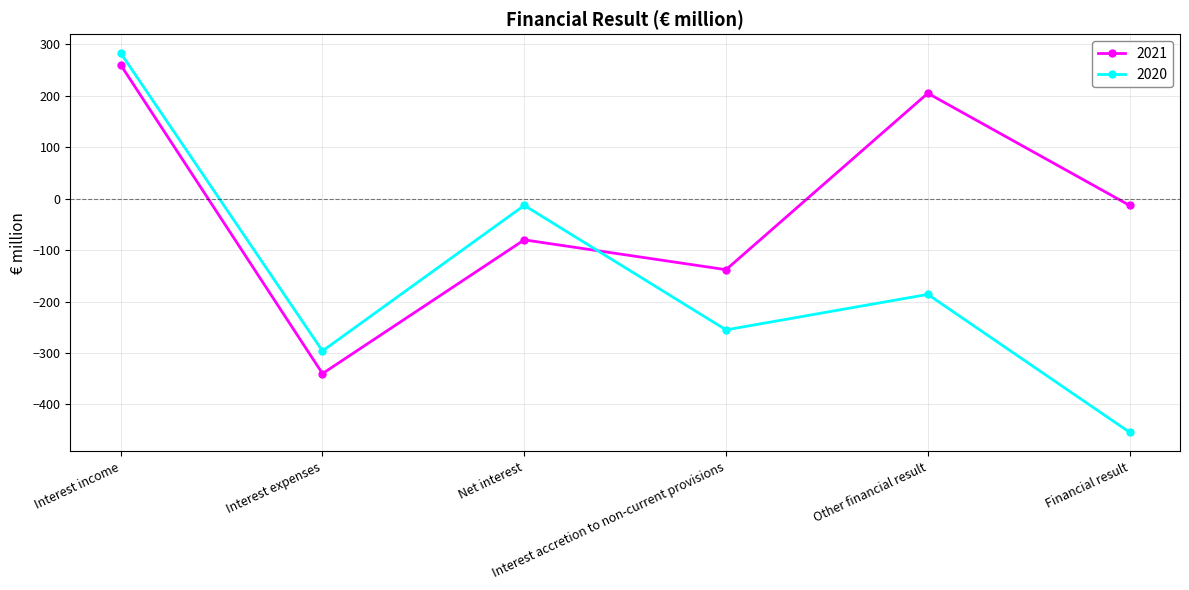

Rank the series by their maximum value, from lowest to highest.

2021, 2020